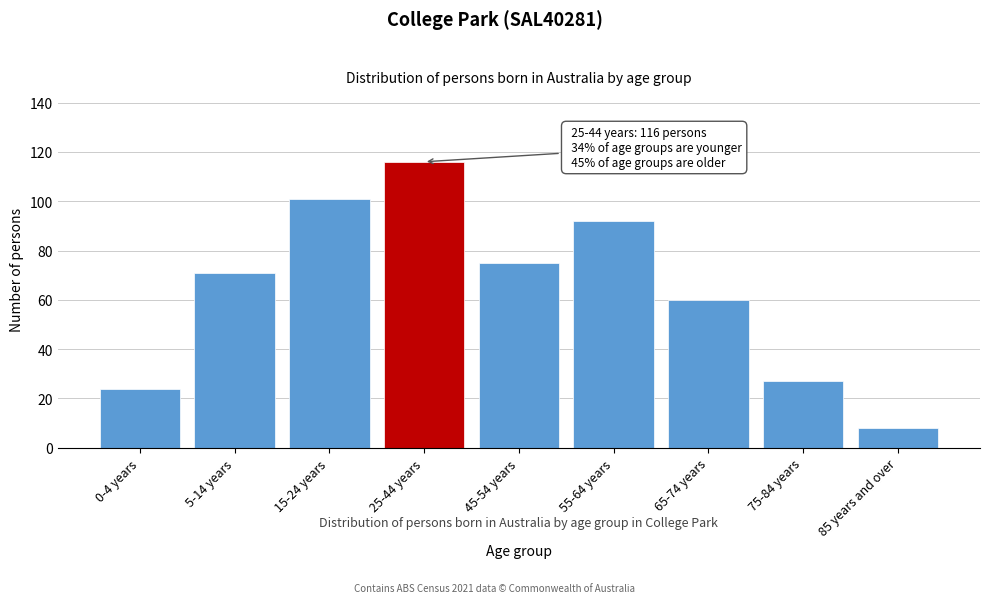

Reading left to right, list all the values displayed in this chart.

0-4 years=24	5-14 years=71	15-24 years=101	25-44 years=116	45-54 years=75	55-64 years=92	65-74 years=60	75-84 years=27	85 years and over=8